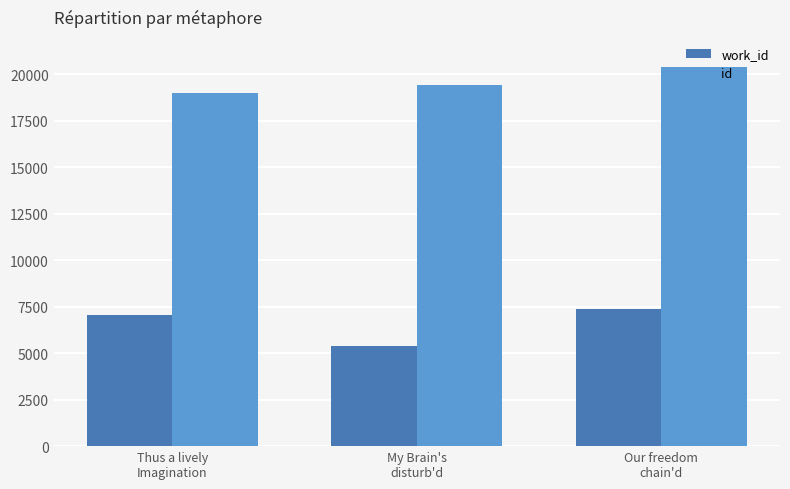

The id series shows 11939 at My Brain's
disturb'd. True or false?

False